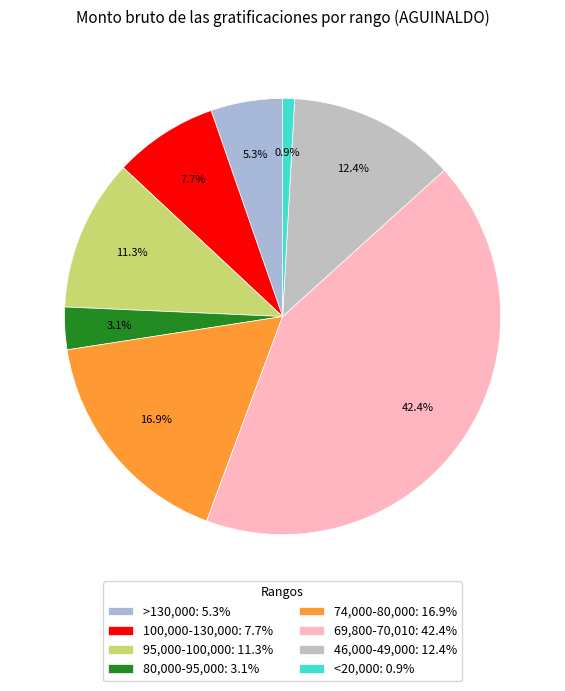

To the nearest percent, what is the average slice percentage?

12%